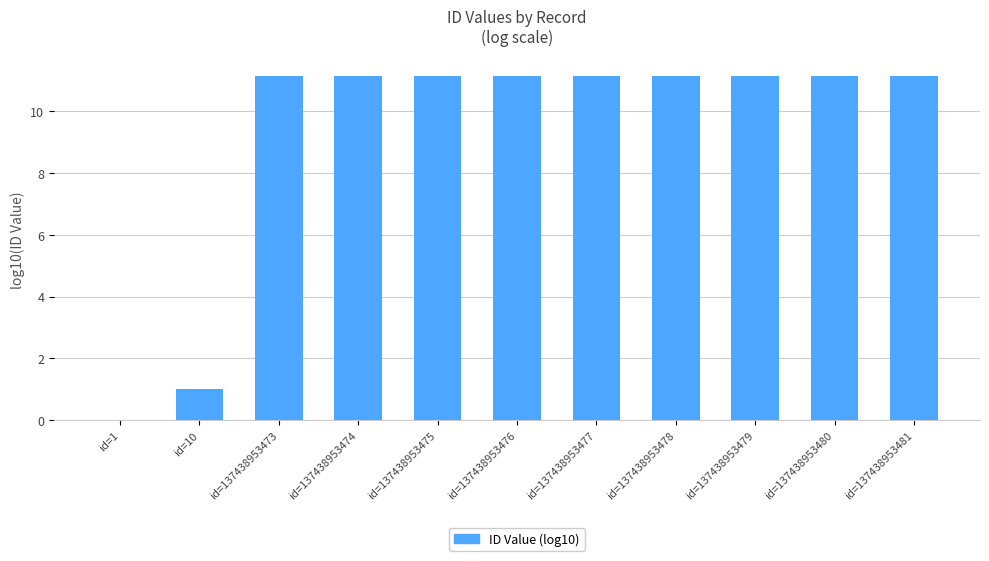

True or false: the data shows 0.0 at id=1.

True